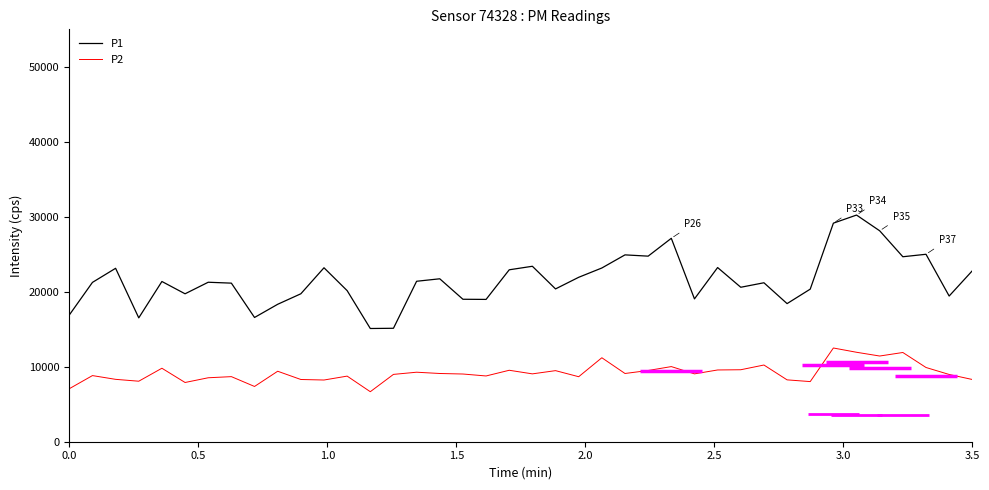

True or false: P1 has more than 2 interior local peaks.

True